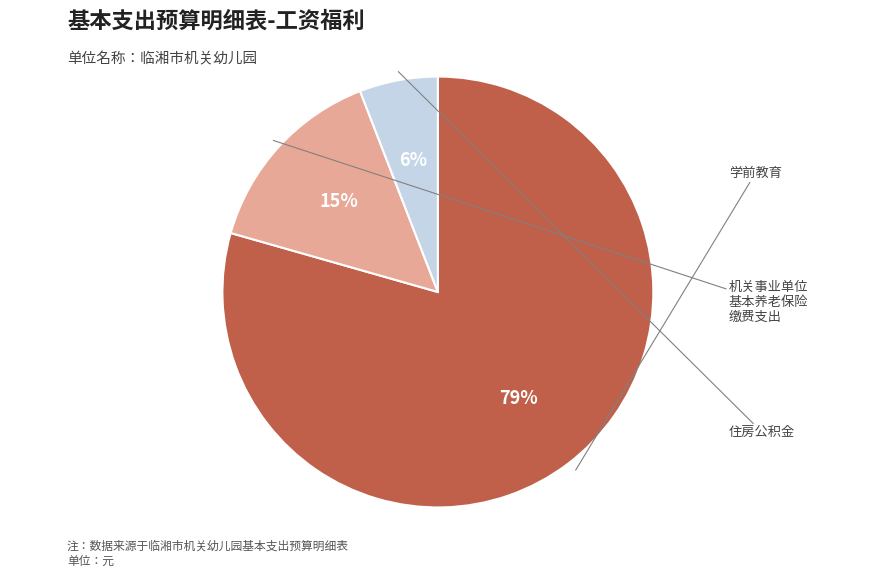

Rank the categories by value from lowest to highest.

住房公积金, 机关事业单位基本养老保险缴费支出, 学前教育